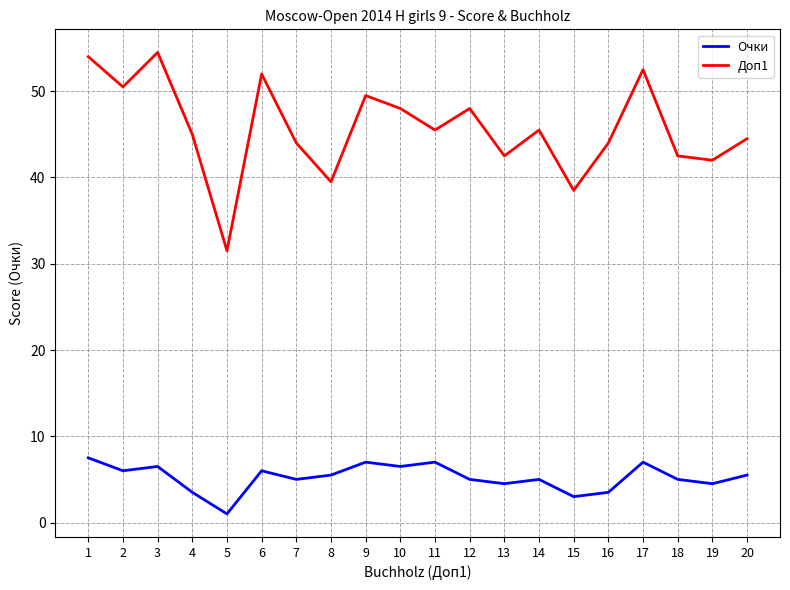

Where is the first local minimum for Доп1?

2